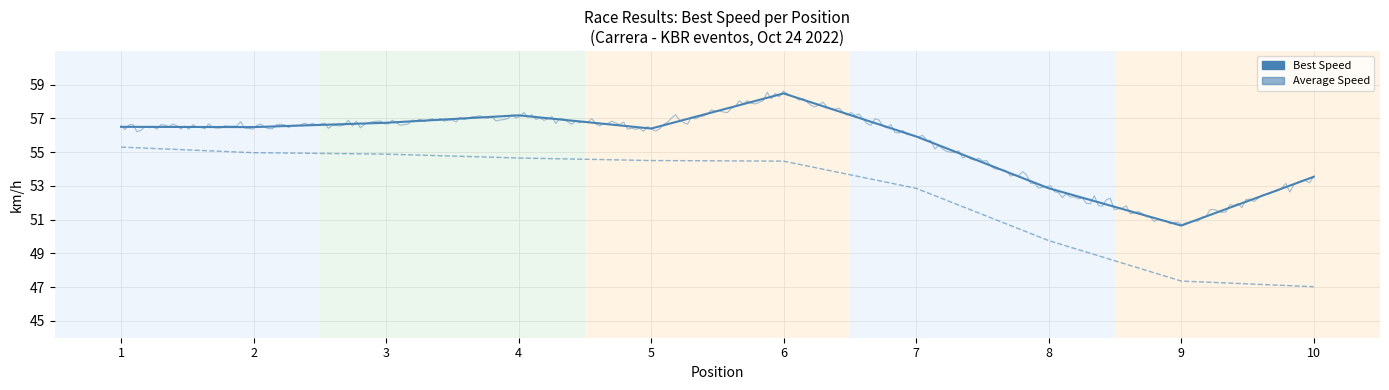

List the series in order of their overall mean, highest first.

Best Speed, Average Speed